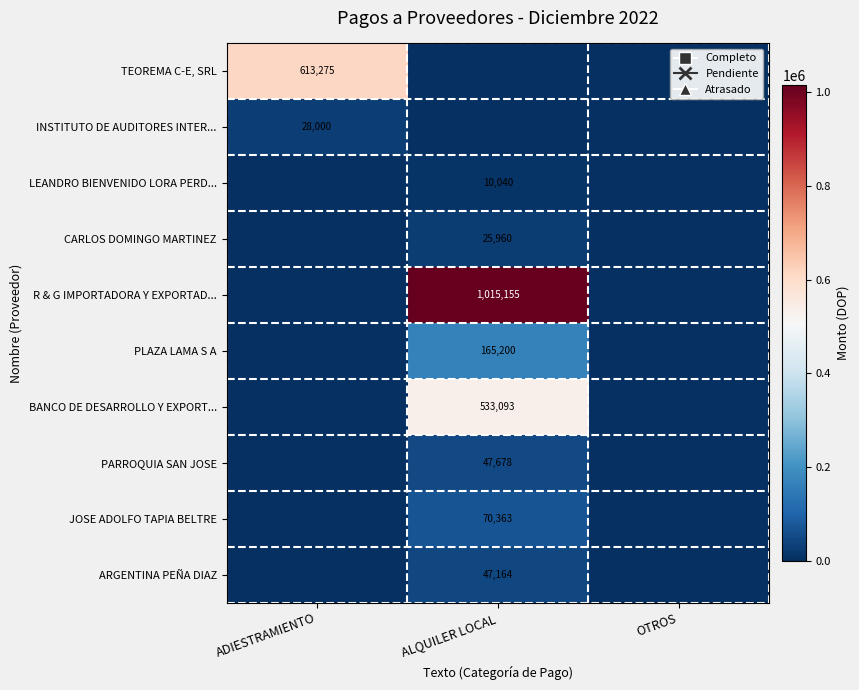

The value of JOSE ADOLFO TAPIA BELTRE at ALQUILER LOCAL is 111222. True or false?

False